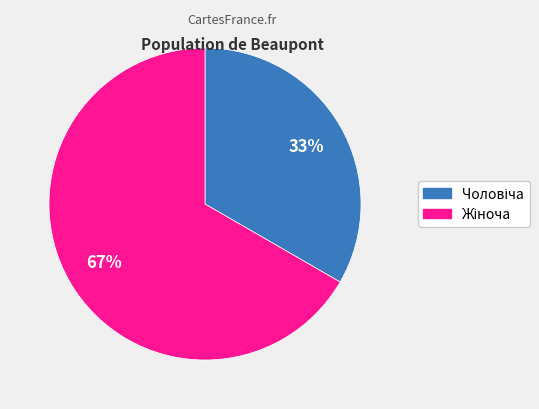

Is there a majority slice in this chart?

Yes